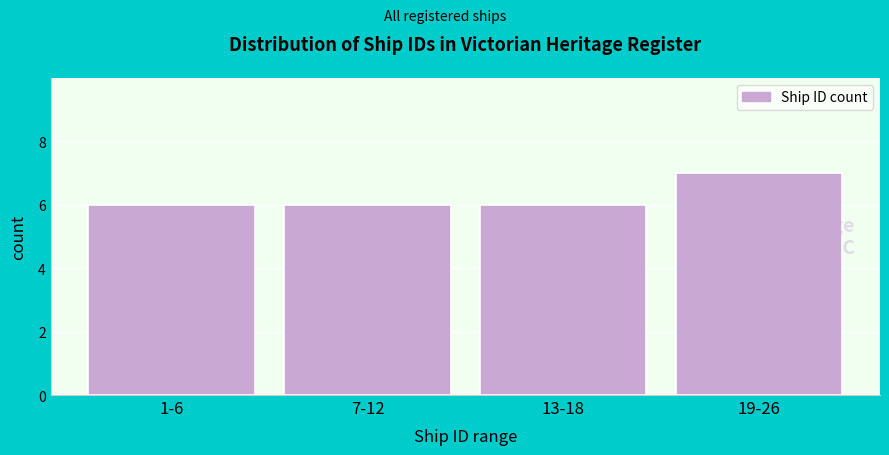

Reading left to right, list all the values displayed in this chart.

6	6	6	7